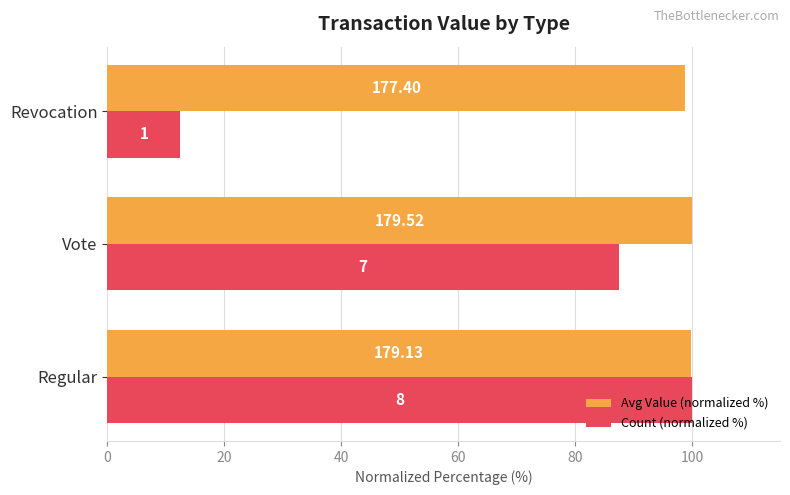

What are all the series names shown in the legend?

Avg Value (normalized %), Count (normalized %)